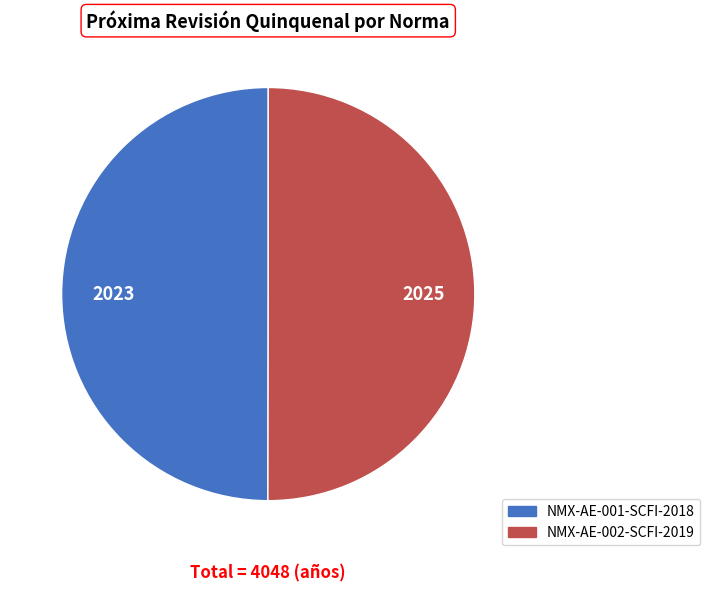

Do NMX-AE-002-SCFI-2019 and NMX-AE-001-SCFI-2018 together represent more than half of the pie?

Yes